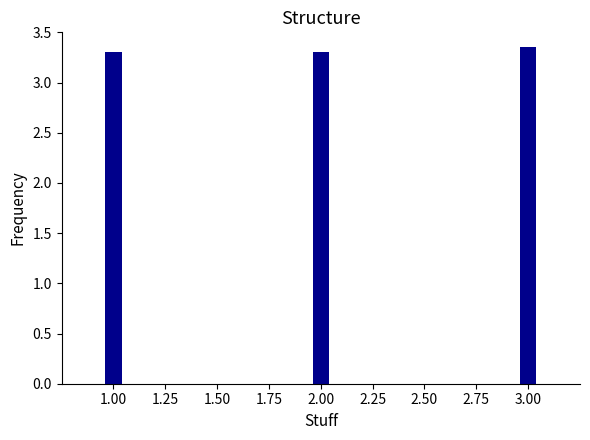

How many values are between 3 and 4?

3